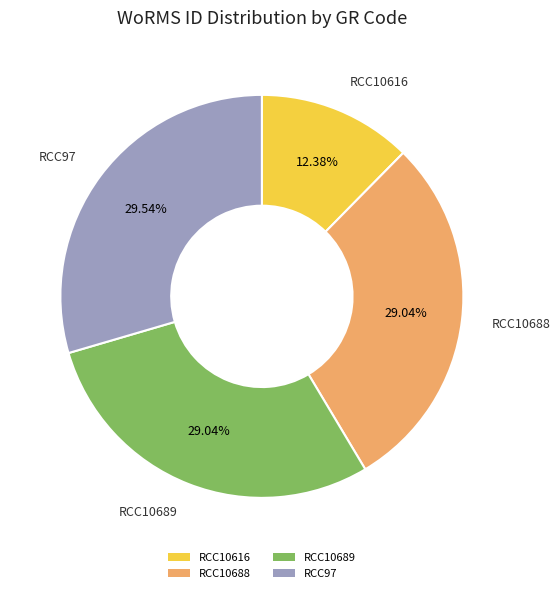

Do RCC10688 and RCC10616 together represent more than half of the pie?

No